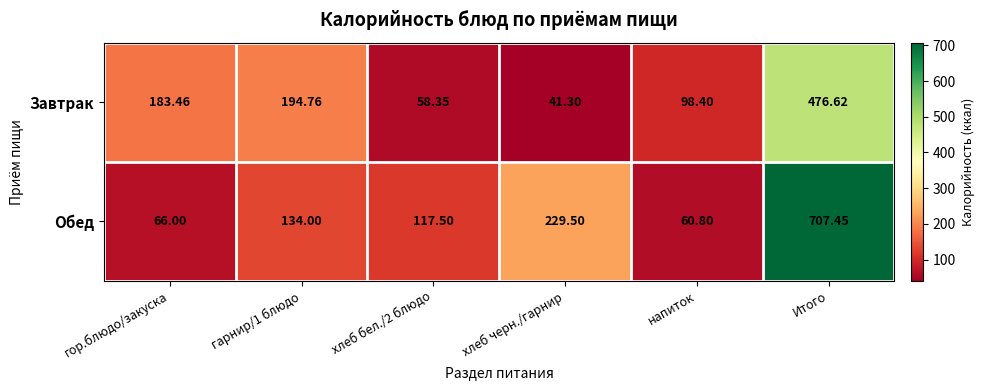

Is the value of Обед at хлеб бел./2 блюдо greater than the value of Завтрак at Итого?

No